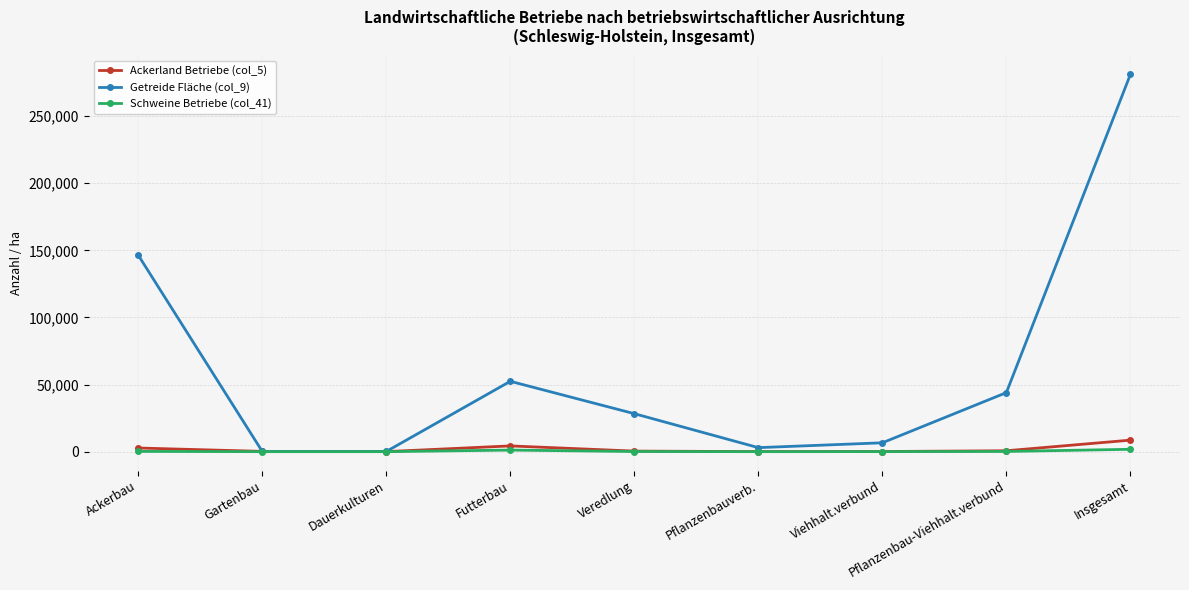

How many distinct data groups are displayed?

3